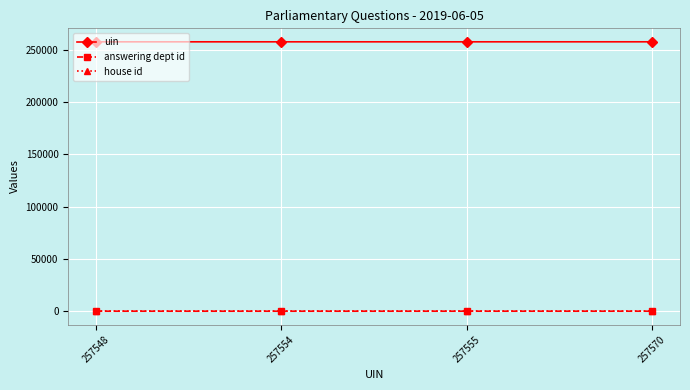

What is the sum of all uin values?

1030227